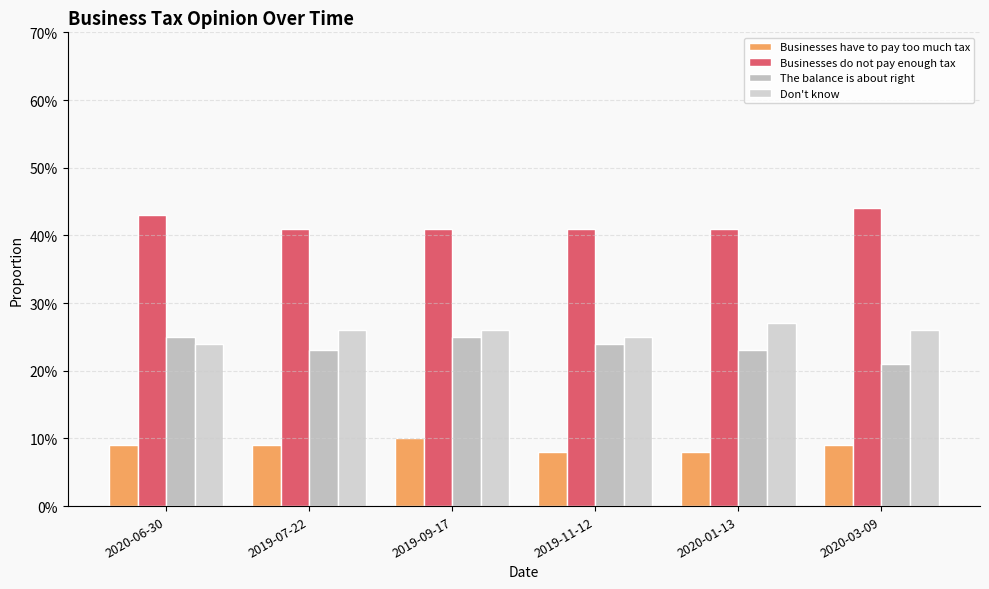

Which category has the highest value across all series?

2020-03-09